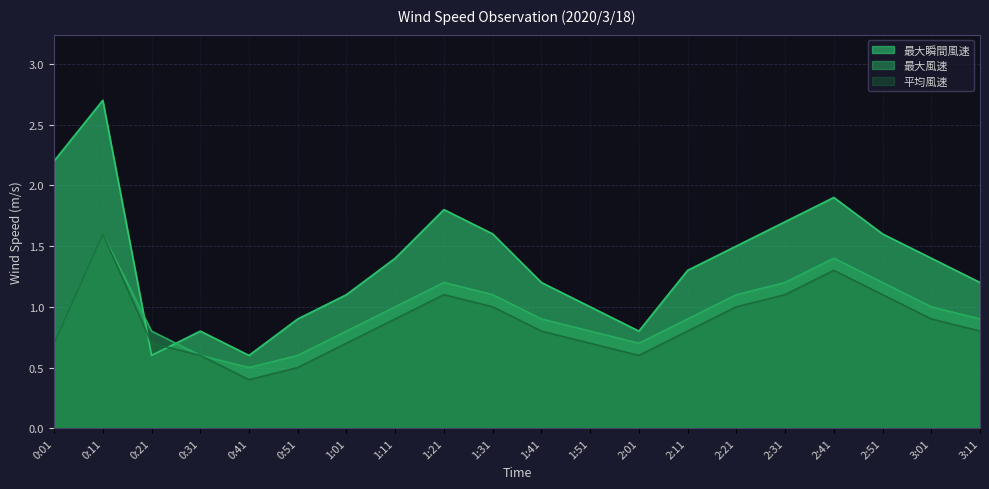

Where is the first local maximum for 最大瞬間風速?

0:11